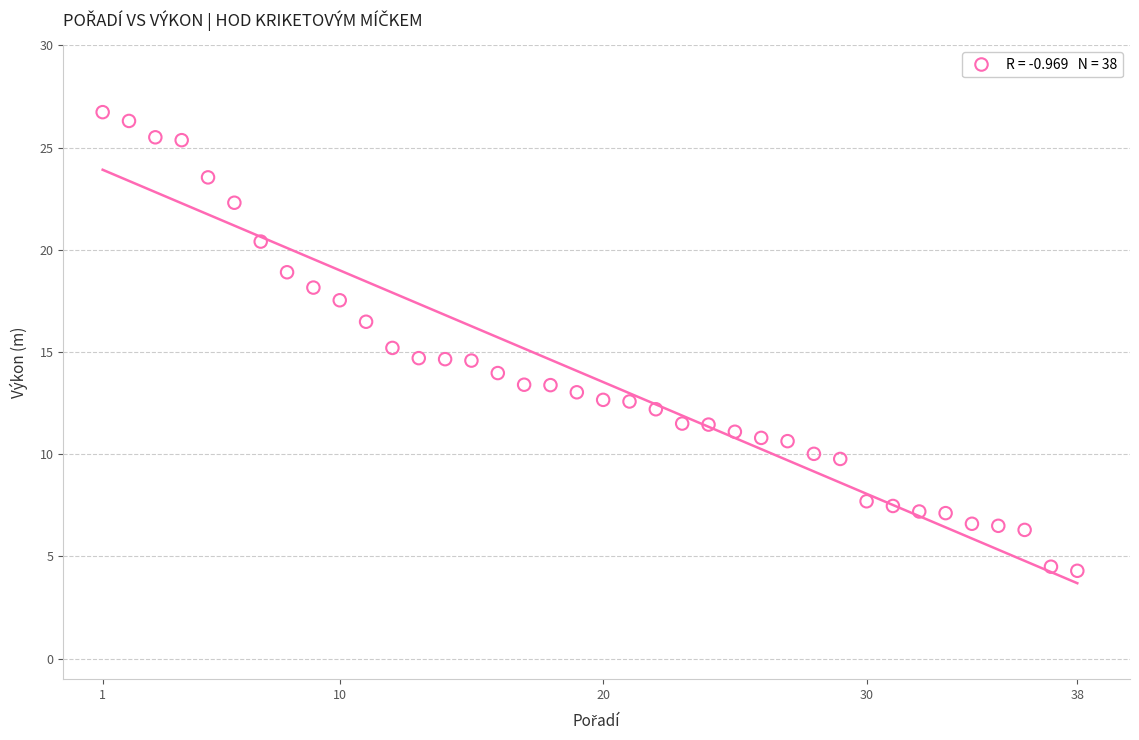

What is the range of Y values (max minus min)?

22.4